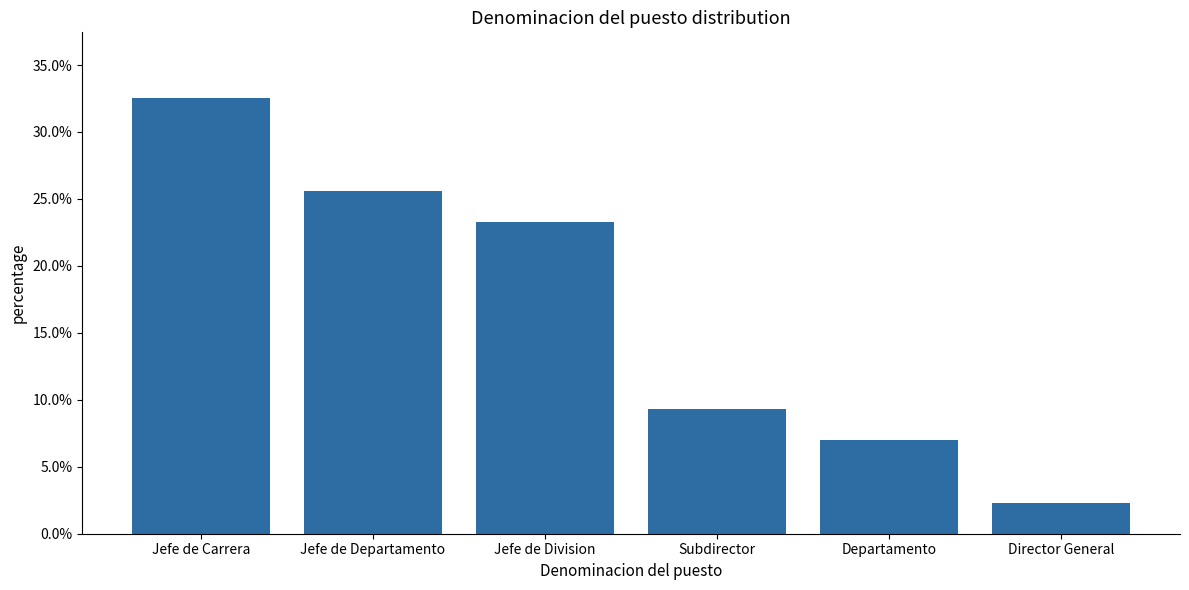

List the labels in order of value, largest first.

Jefe de Carrera, Jefe de Departamento, Jefe de Division, Subdirector, Departamento, Director General